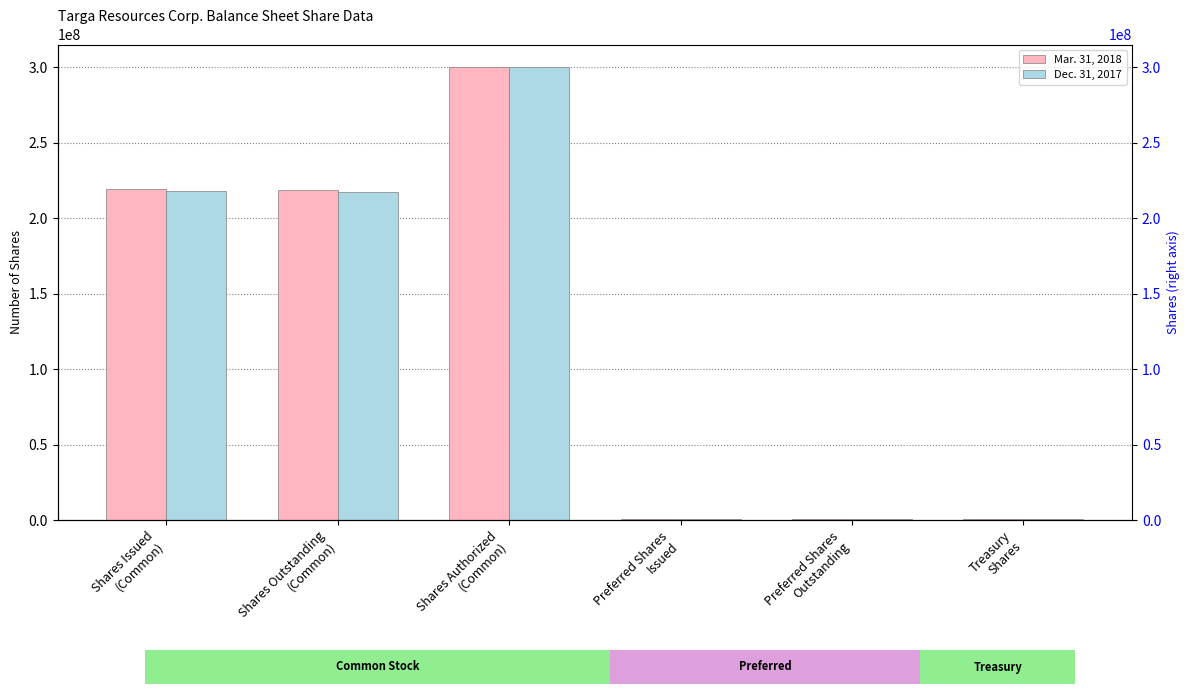

What are all the series names shown in the legend?

Mar. 31, 2018, Dec. 31, 2017